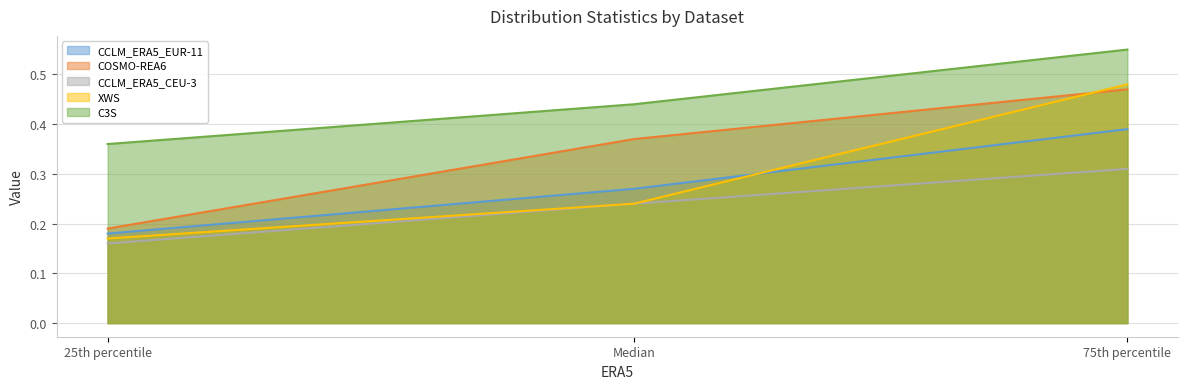

Reading left to right, transcribe all the data shown in this chart.

CCLM_ERA5_EUR-11: 0.2	0.3	0.4
COSMO-REA6: 0.2	0.4	0.5
CCLM_ERA5_CEU-3: 0.2	0.2	0.3
XWS: 0.2	0.2	0.5
C3S: 0.4	0.4	0.6